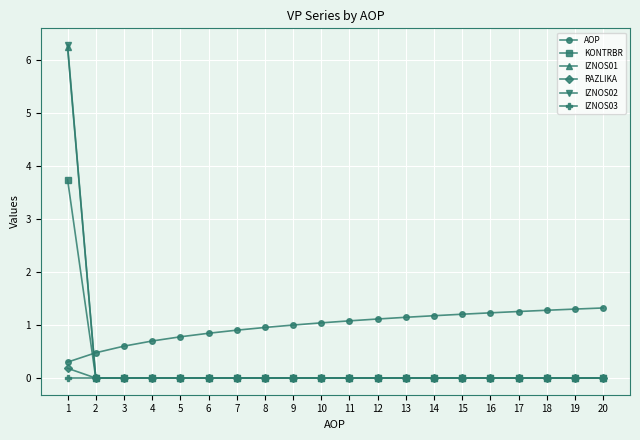

How many times do KONTRBR and AOP cross each other?

1